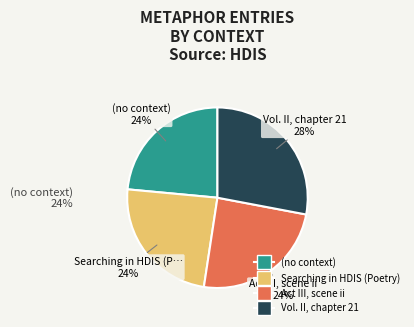

To the nearest percent, what is the combined percentage of (no context) and Act III, scene ii?

48%